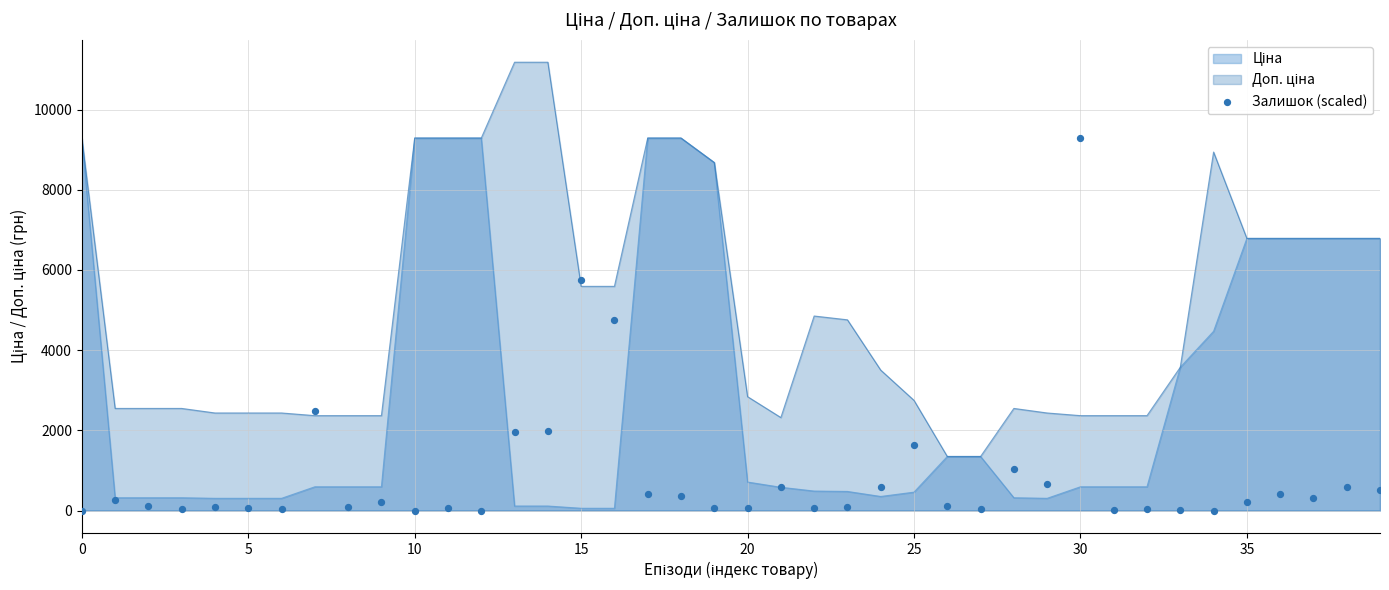

What is the change in value from 19 to 23?

+20.4